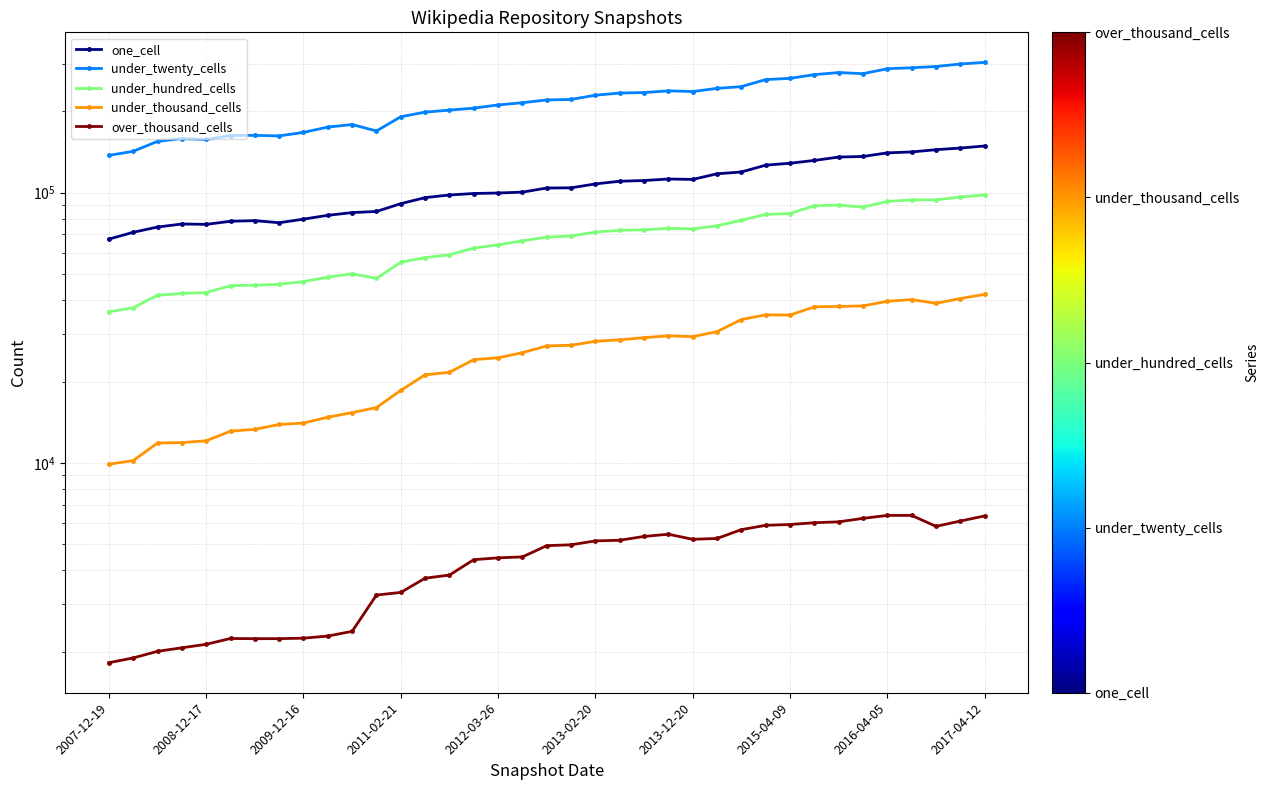

Count the number of categories in the chart.

37